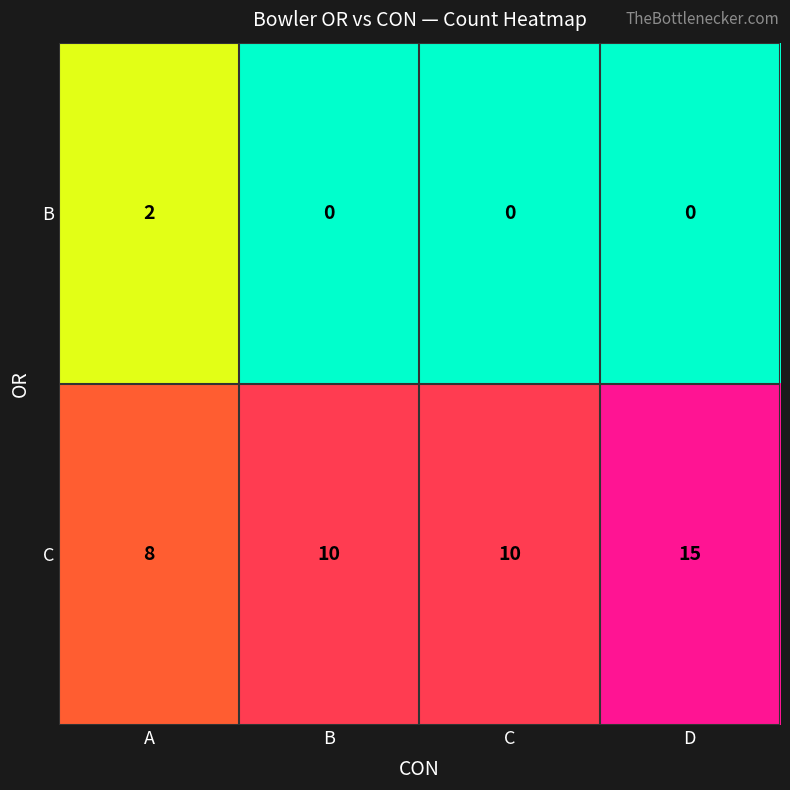

Is it true that B equals 1 at C?

False